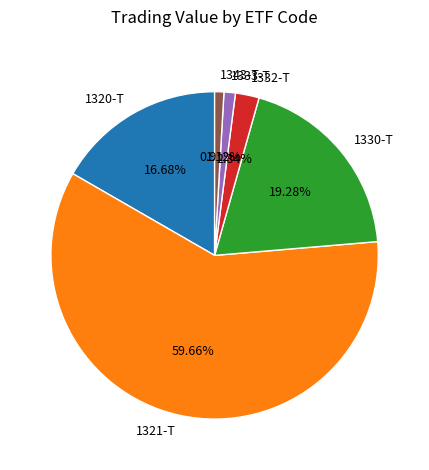

Does any single category account for the majority?

Yes